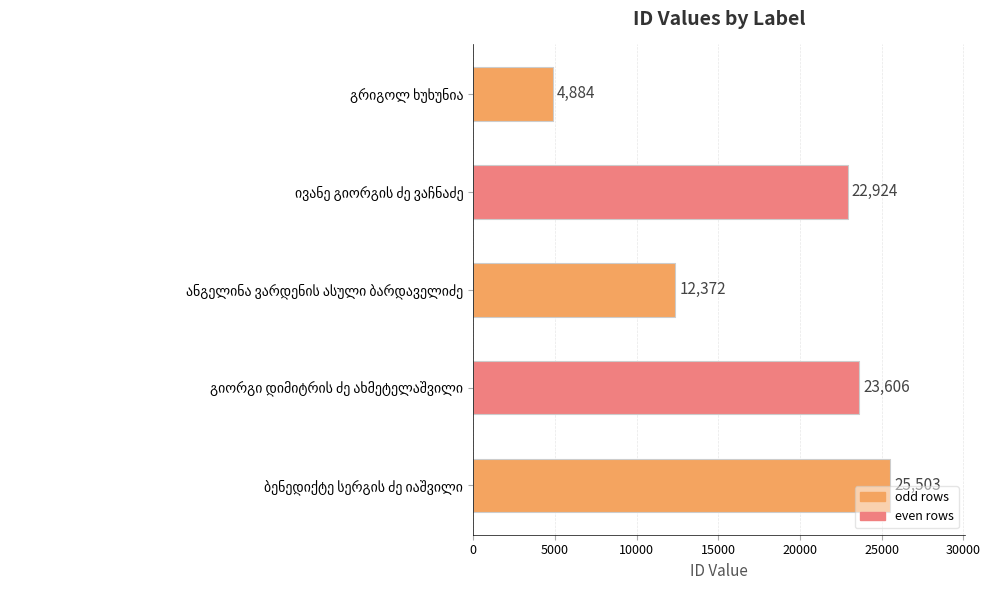

What is the value of the 3rd bar from the top?

12372